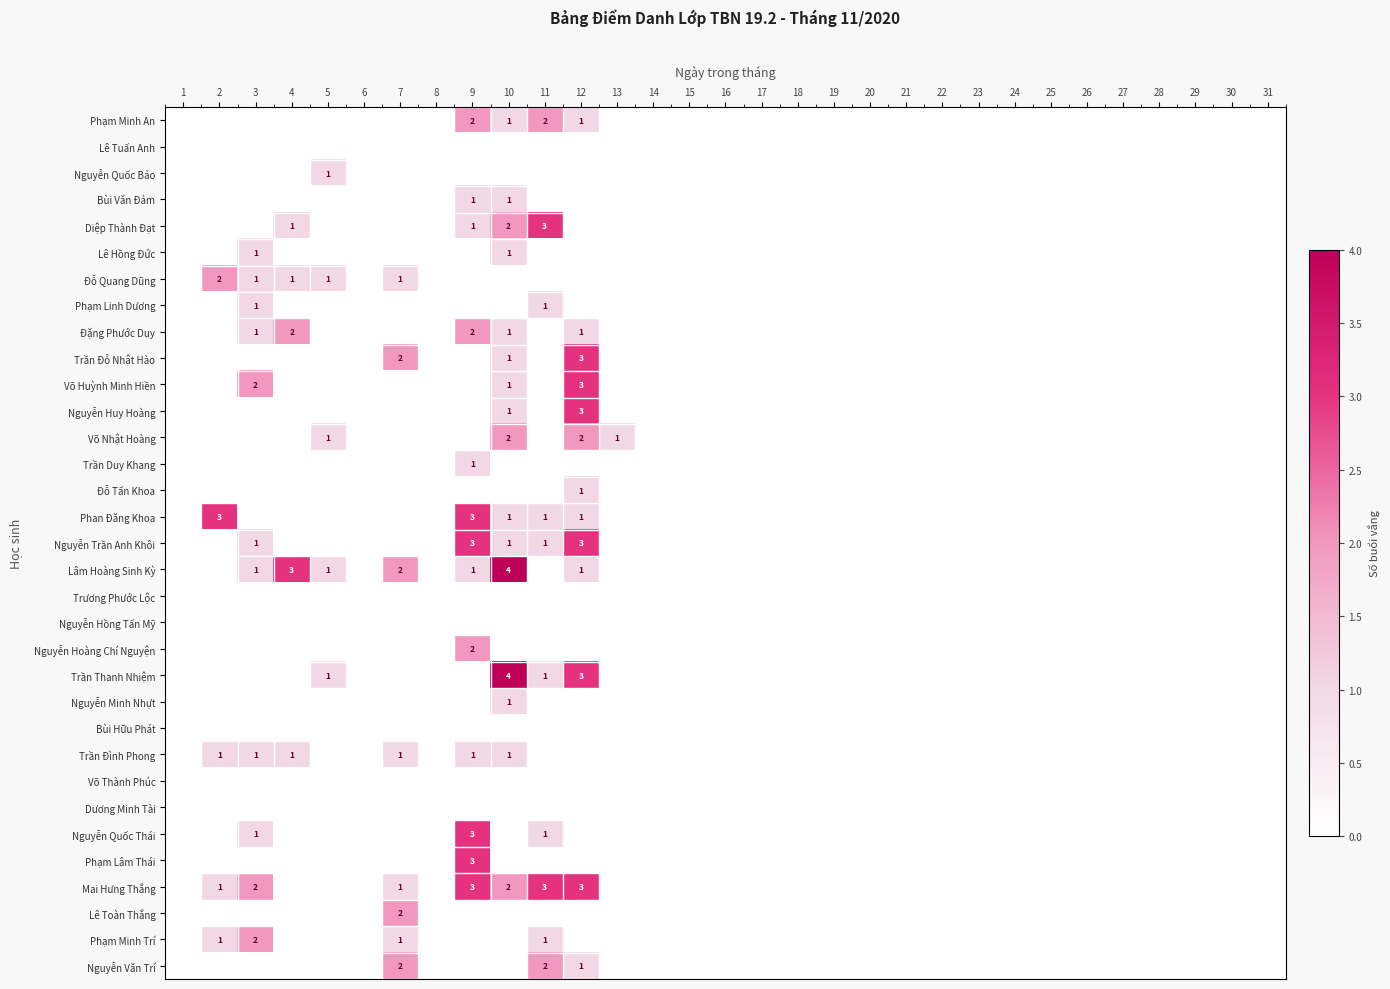

The Lâm Hoàng Sinh Kỳ series shows -3 at 30. True or false?

False